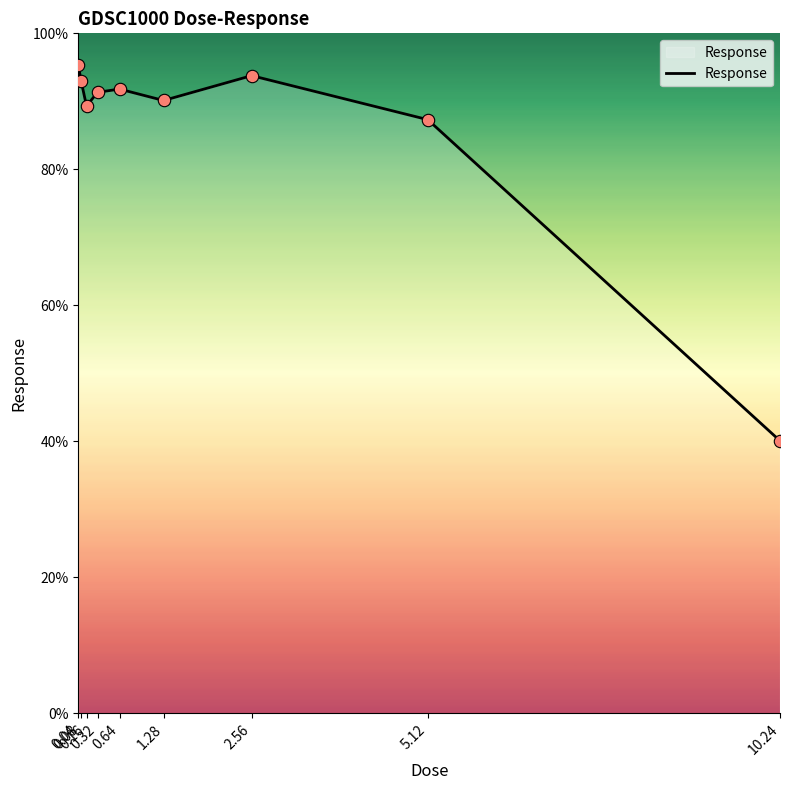

Approximately how many times larger is the value at 0.04 compared to 2.56?

1.0